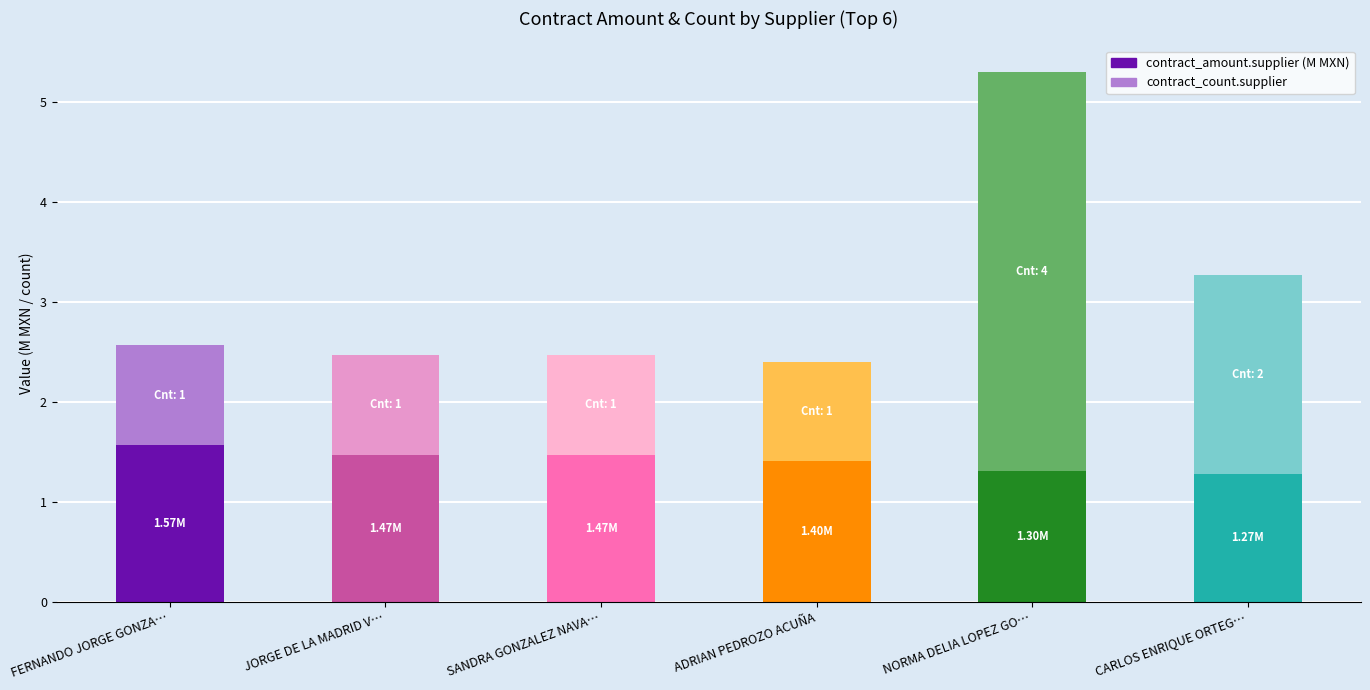

Are the bars grouped side by side (vs. stacked)?

No